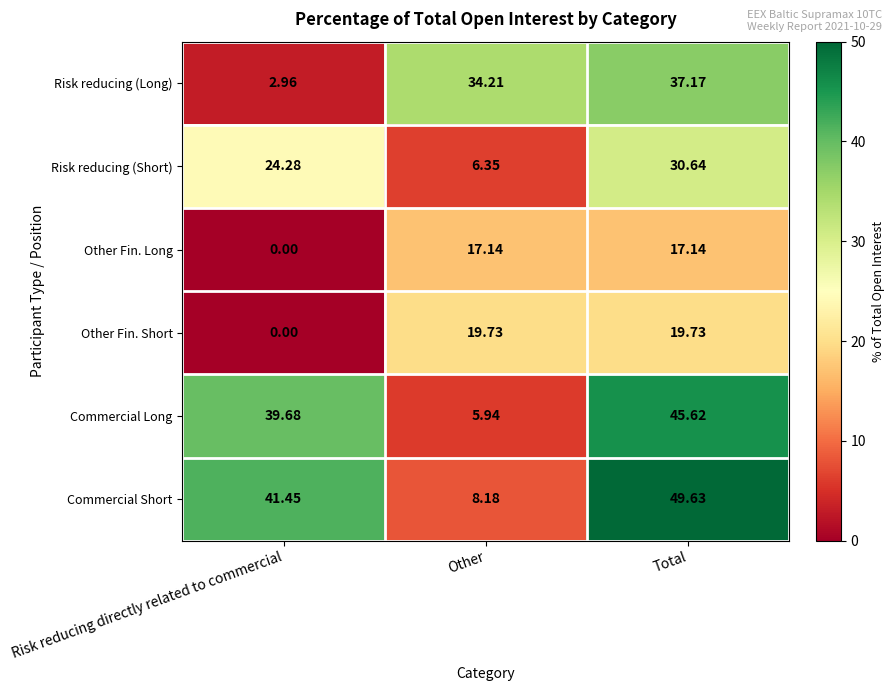

Count the number of data series in this chart.

6